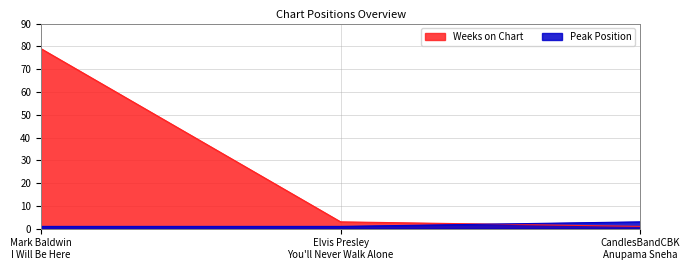

How many categories are shown in the chart?

3